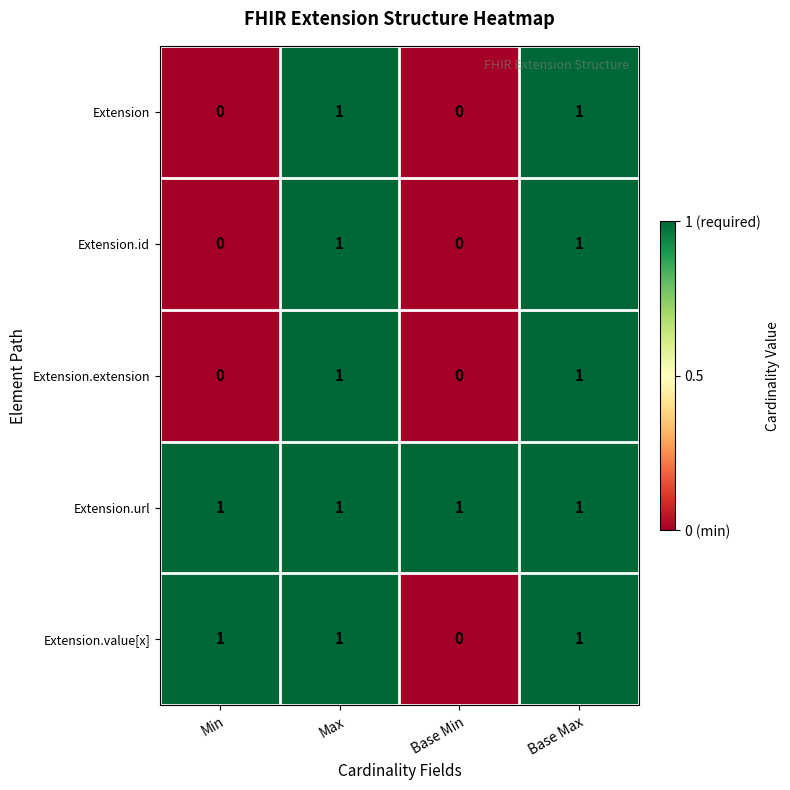

At how many categories does at least one series exceed 0?

4